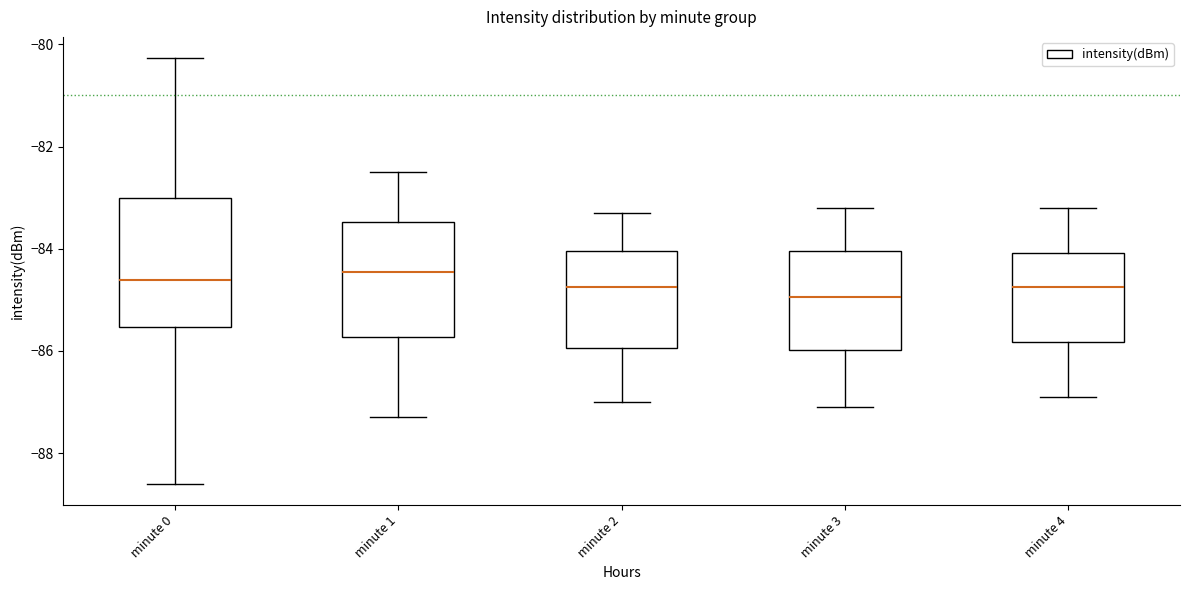

Which box is the tallest, from its lower edge to its upper edge?

minute 0